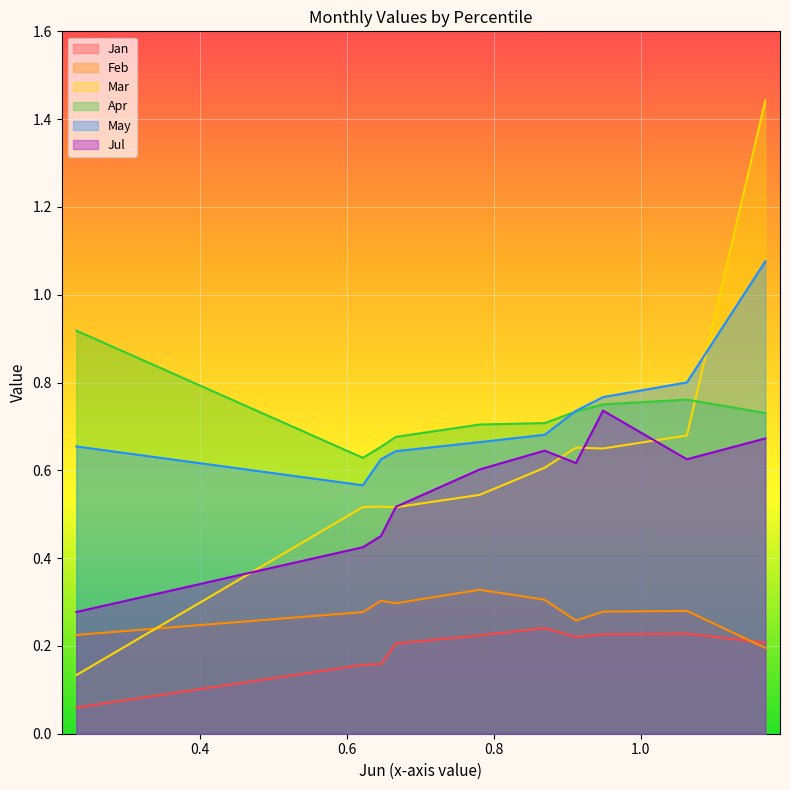

Which series changed the most between pct45 and pct75?

Jul